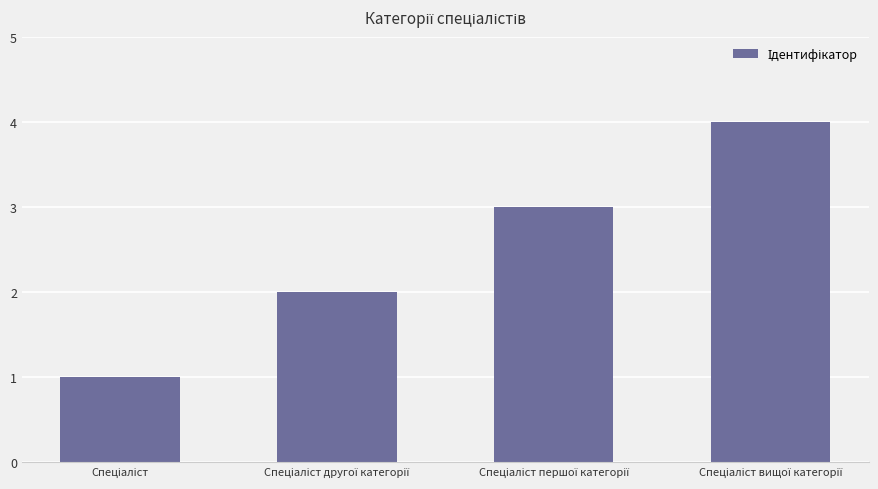

What is the maximum value shown in the chart?

4